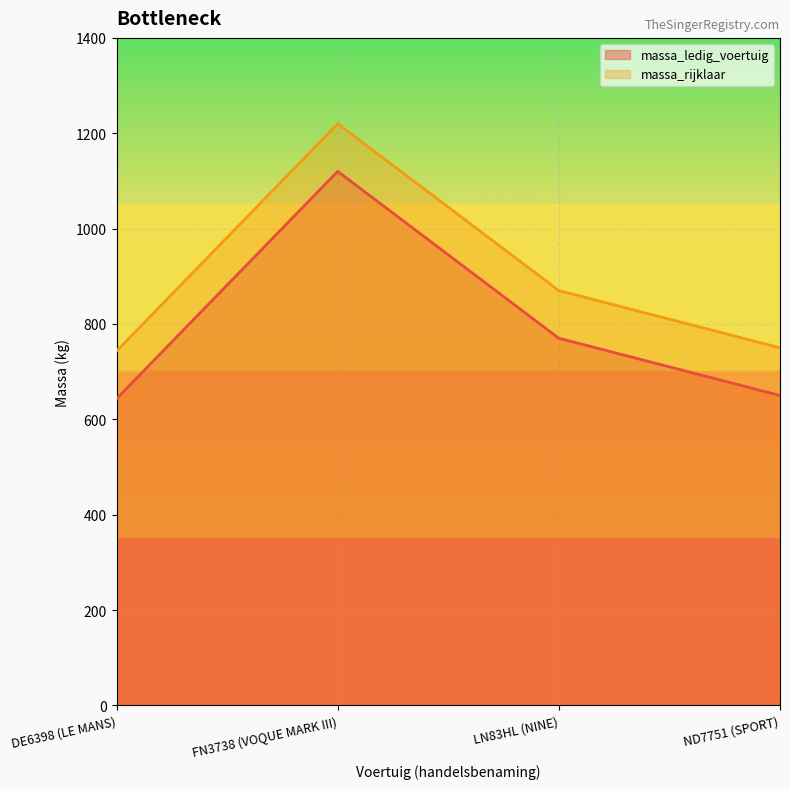

Reading left to right, transcribe all the data shown in this chart.

massa_ledig_voertuig: DE6398 (LE MANS)=643	FN3738 (VOQUE MARK III)=1120	LN83HL (NINE)=770	ND7751 (SPORT)=650
massa_rijklaar: DE6398 (LE MANS)=743	FN3738 (VOQUE MARK III)=1220	LN83HL (NINE)=870	ND7751 (SPORT)=750